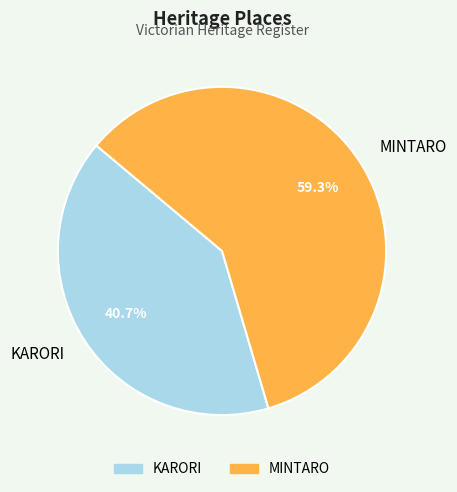

To the nearest percent, what percentage of the pie is MINTARO?

59%